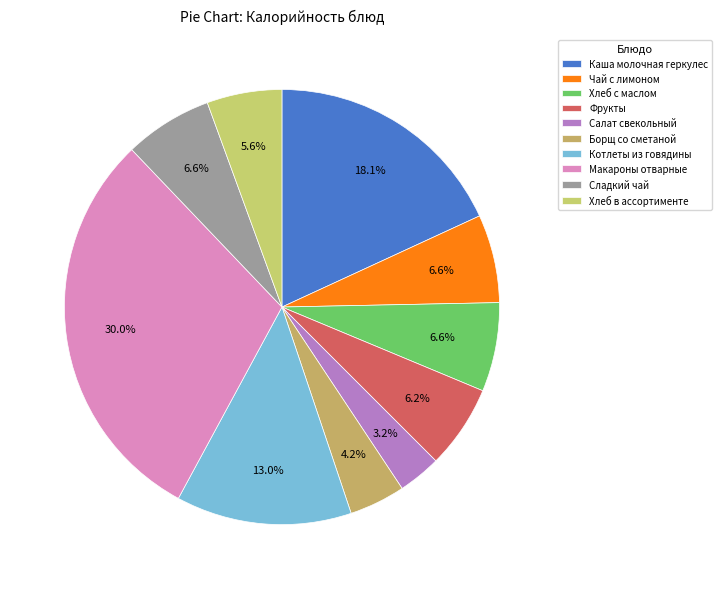

Is Каша молочная геркулес the majority of the pie?

No